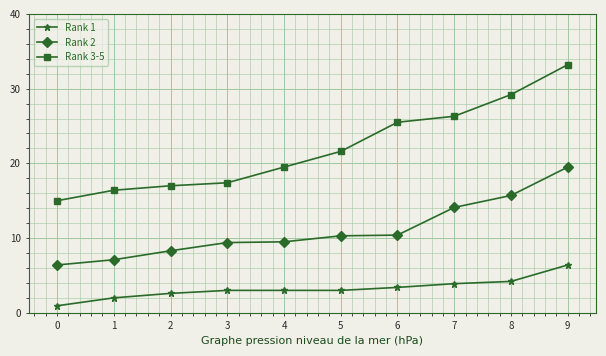

Rank the categories by Rank 3-5 value from highest to lowest.

9, 8, 7, 6, 5, 4, 3, 2, 1, 0